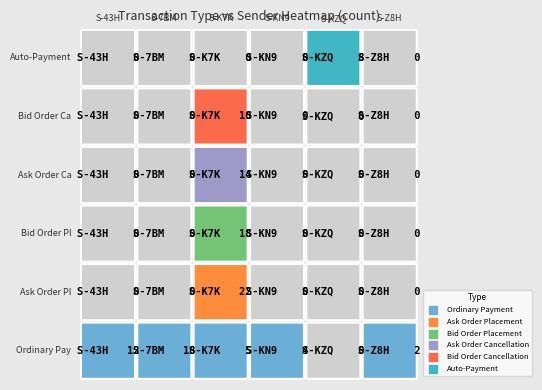

Is the value of Auto-Payment at S-7BM7-XDNG-5EEH-EYQLV greater than the value of Ask Order Placement at S-K7KP-P8VL-ALNC-BV9HP?

No